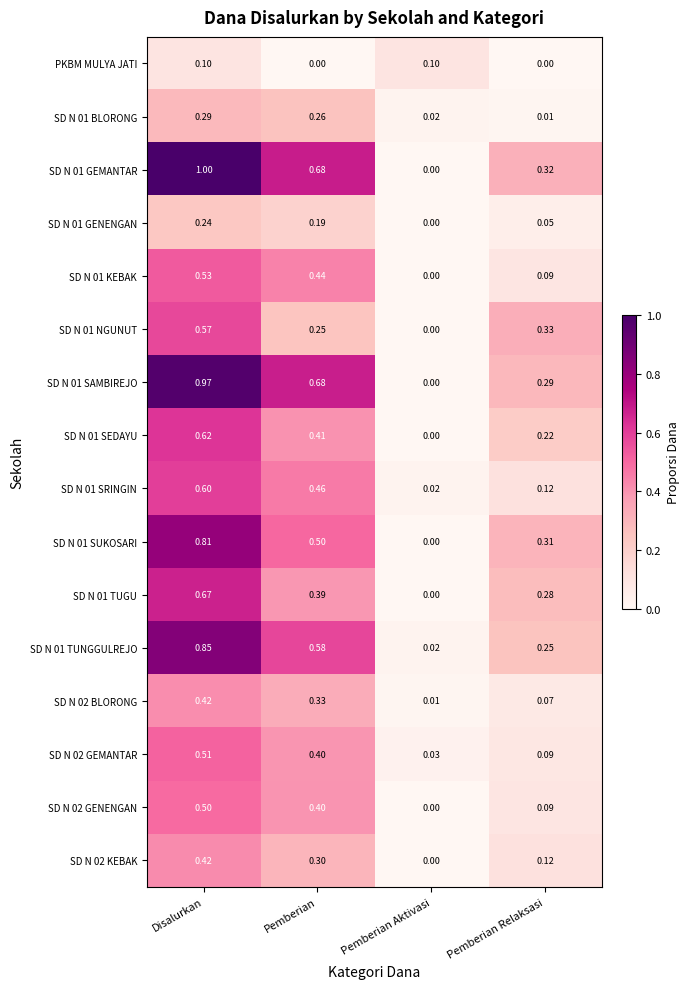

At which label is SD N 01 TUNGGULREJO closest to 0?

Pemberian Aktivasi